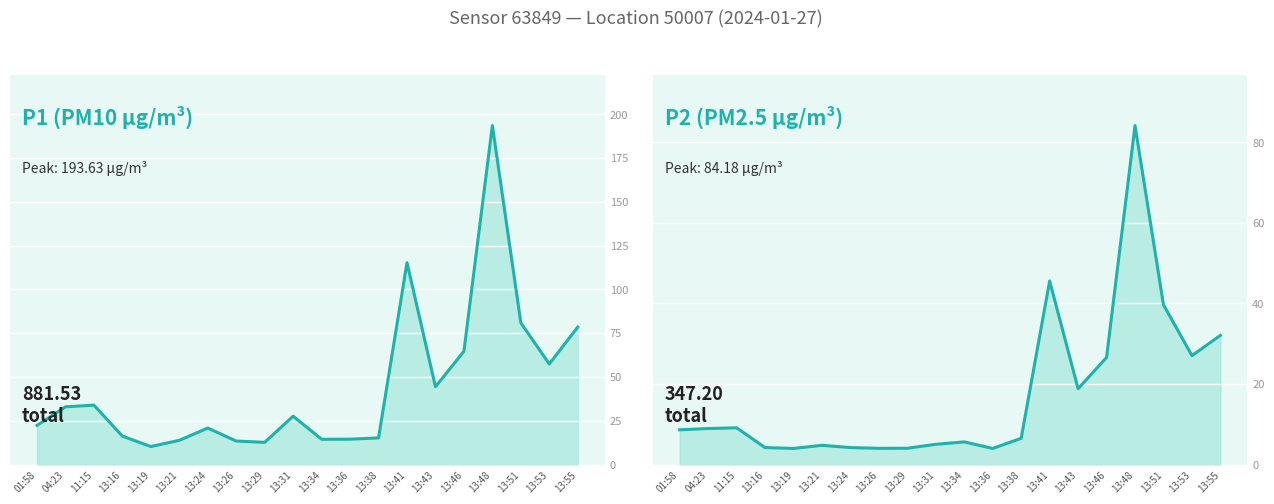

List the series in order of their peak value, highest first.

P1 (PM10), P2 (PM2.5)